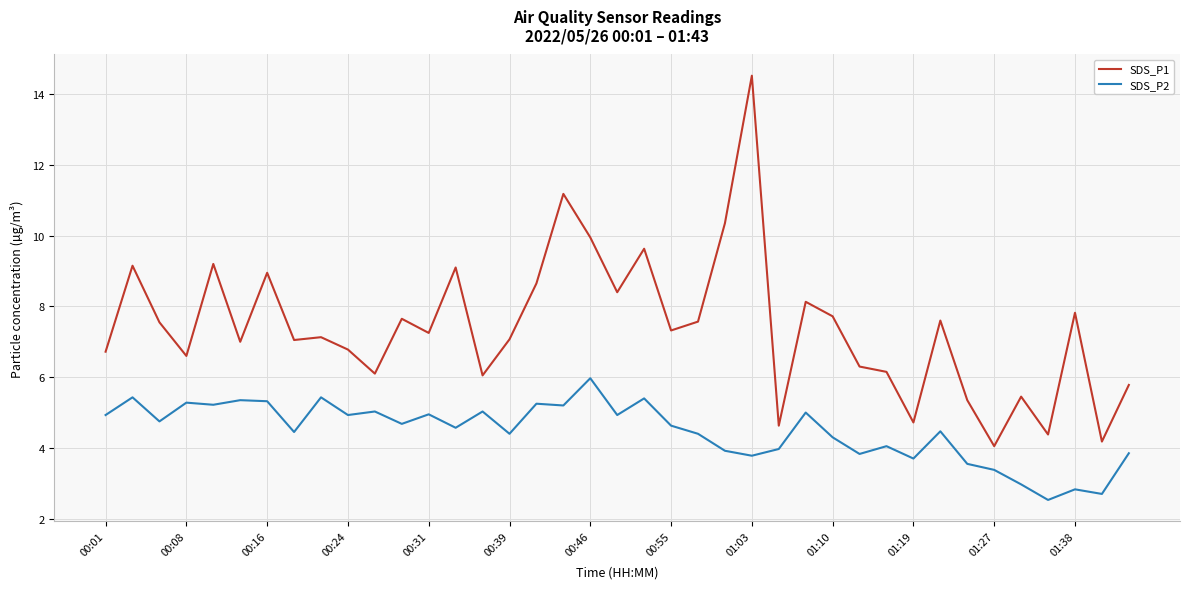

What is the greatest value displayed?

14.5